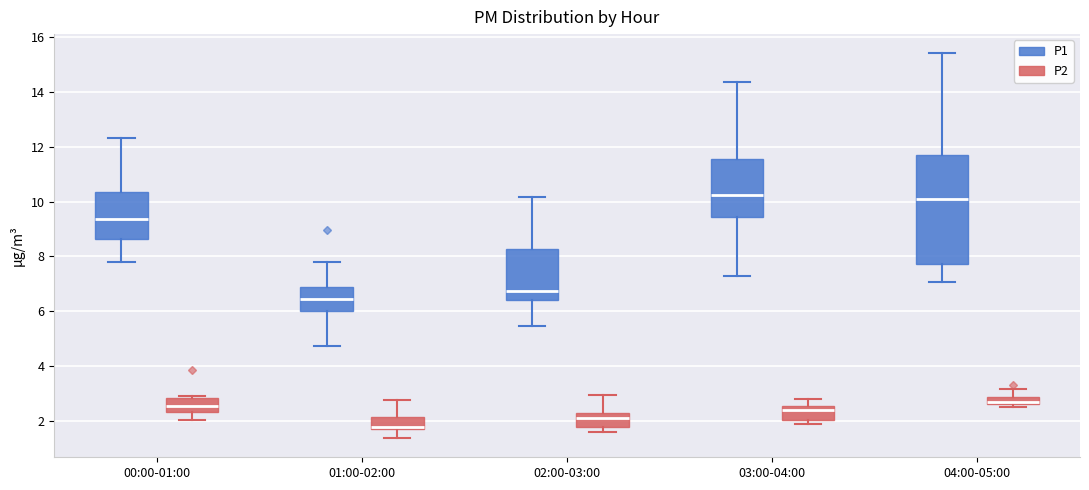

Where is the lower edge of the box for 00:00-01:00 (P1) on the y-axis? The values are not printed on the chart, so give them approximately, as read against the axis.

8.6